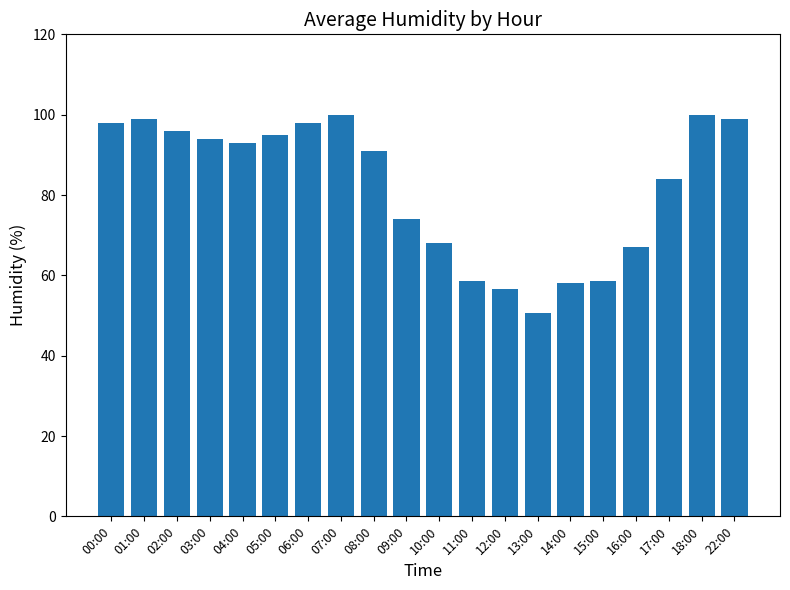

Reading left to right, transcribe all the data shown in this chart.

98.0	99.0	96.0	94.0	93.0	95.0	98.0	100.0	91.0	74.0	68.0	58.5	56.5	50.5	58.0	58.5	67.0	84.0	100.0	99.0